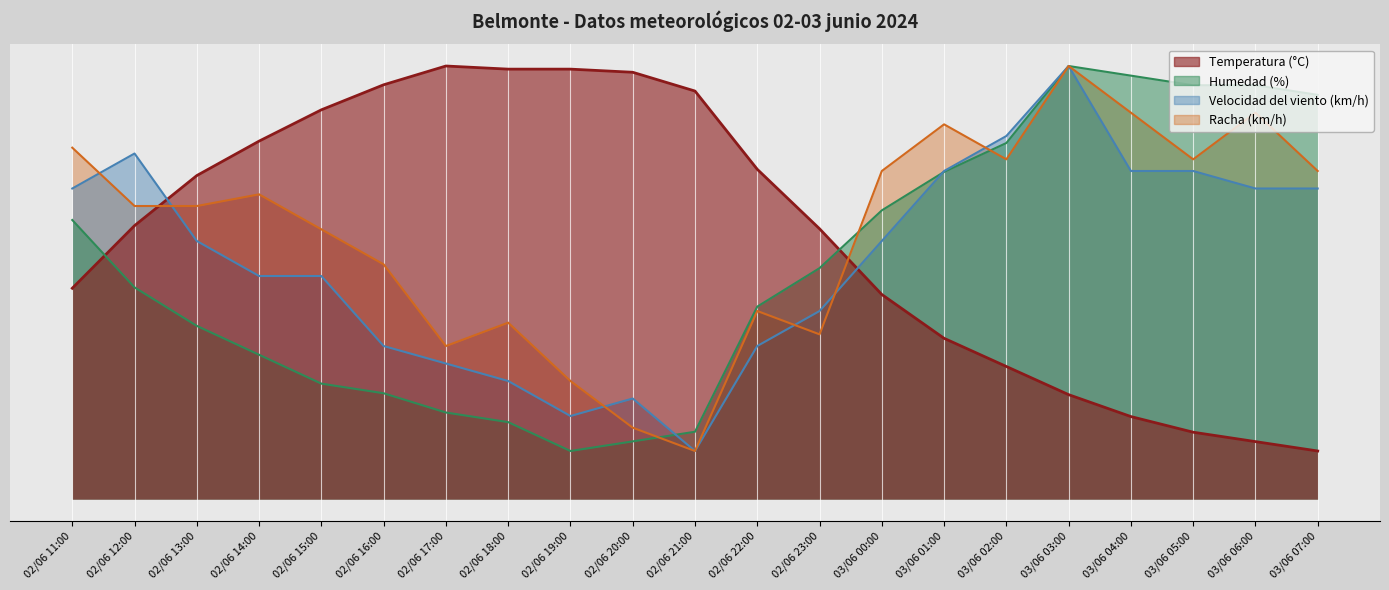

How many data points in Humedad (%) are above 44?

10